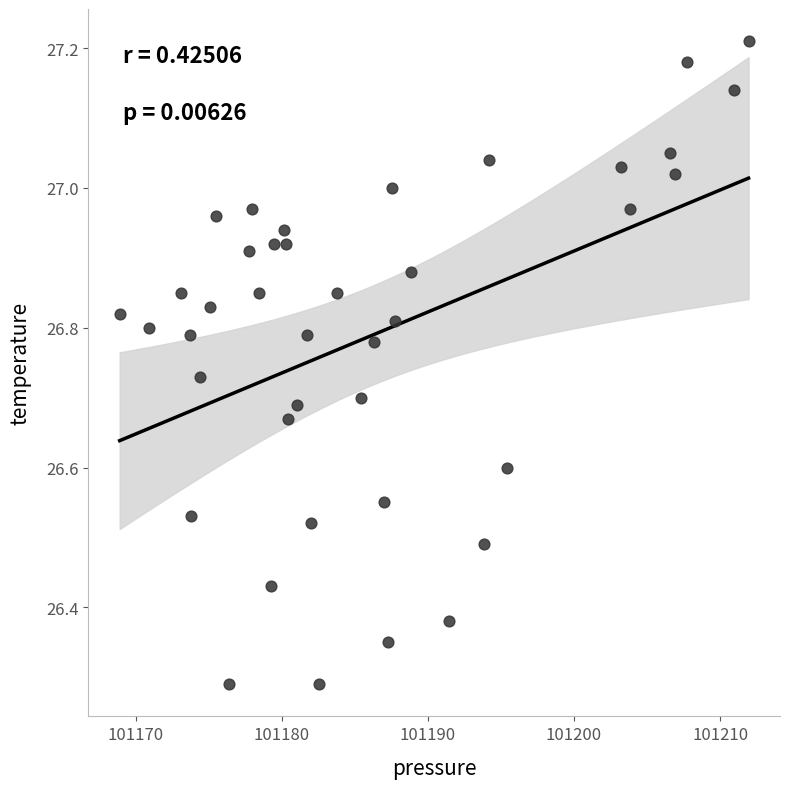

What is the range of X values (max minus min)?

43.0